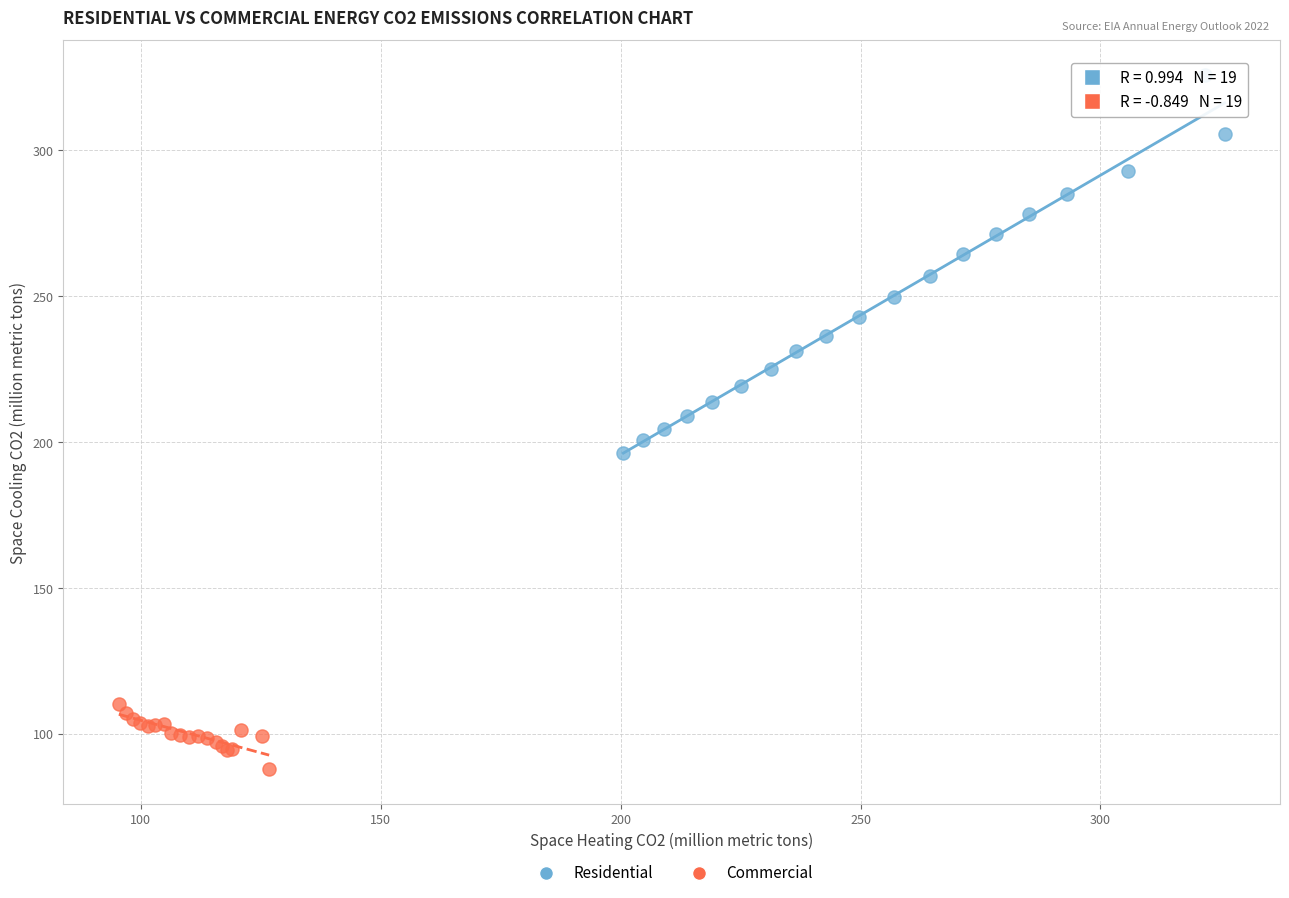

Which series has the widest spread of Y values?

Residential